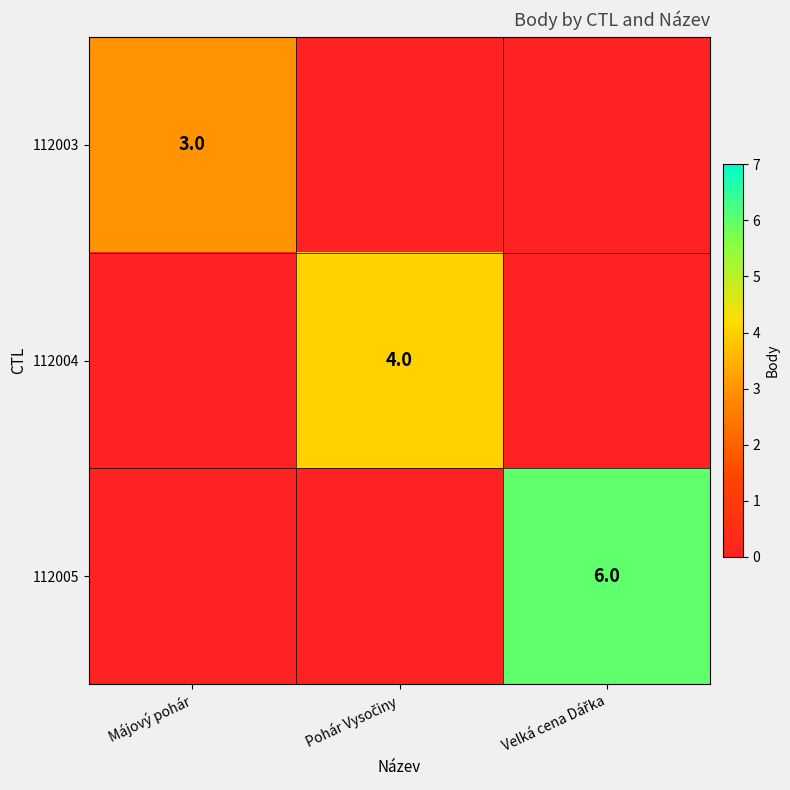

Is it true that 112003 equals 3 at Májový pohár?

True